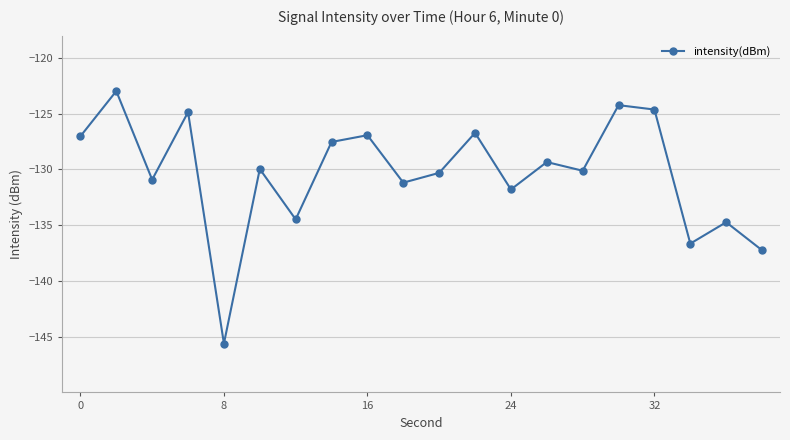

What is the maximum value shown in the chart?

-123.0